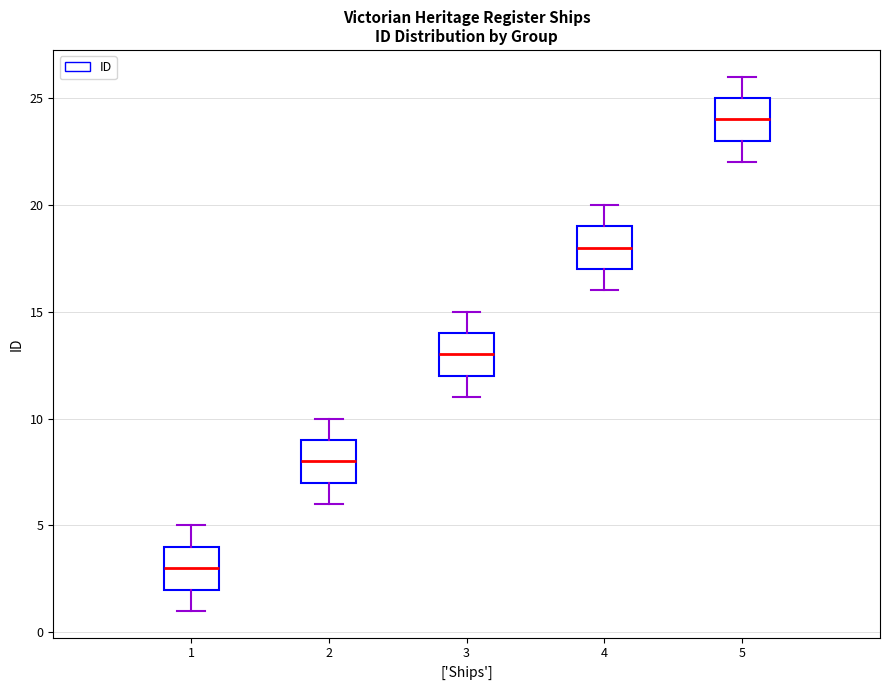

Reading left to right, read every box against the y-axis: the position of its median line, the range the box covers, and the ends of its whiskers. The values are not printed on the chart, so give them approximately, as read against the axis.

1: median 3, box 2 to 4, whiskers 1 to 5
2: median 8, box 7 to 9, whiskers 6 to 10
3: median 13, box 12 to 14, whiskers 11 to 15
4: median 18, box 17 to 19, whiskers 16 to 20
5: median 24, box 23 to 25, whiskers 22 to 26